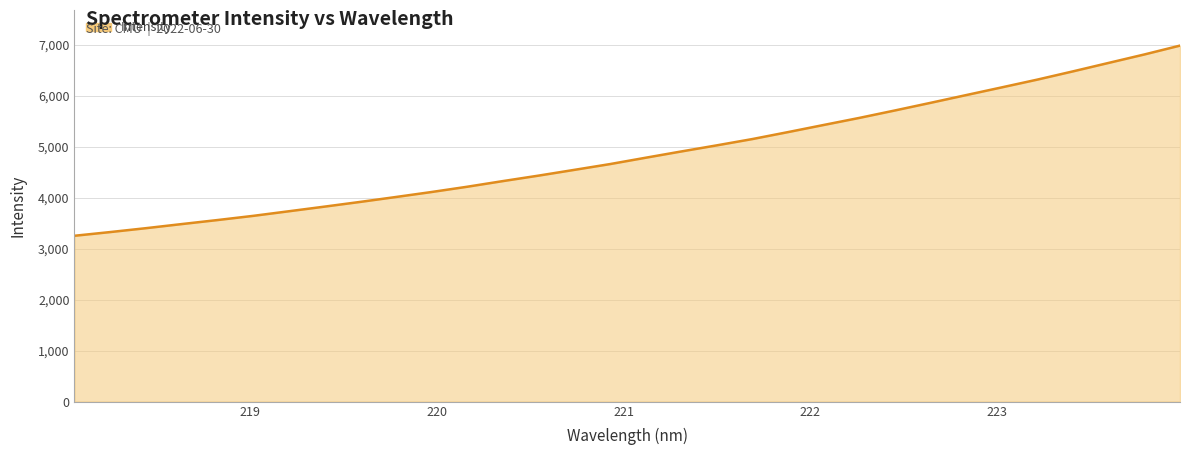

Reading right to left, what are all the values shown in this chart?

6982.4	6808.8	6643.6	6477.9	6316.2	6163.6	6012.1	5860.1	5710.6	5564.3	5425.7	5286.0	5149.5	5025.7	4905.4	4782.3	4657.7	4544.4	4431.8	4324.5	4213.7	4110.2	4012.4	3916.1	3823.5	3732.6	3642.4	3560.3	3481.4	3401.2	3325.0	3252.4